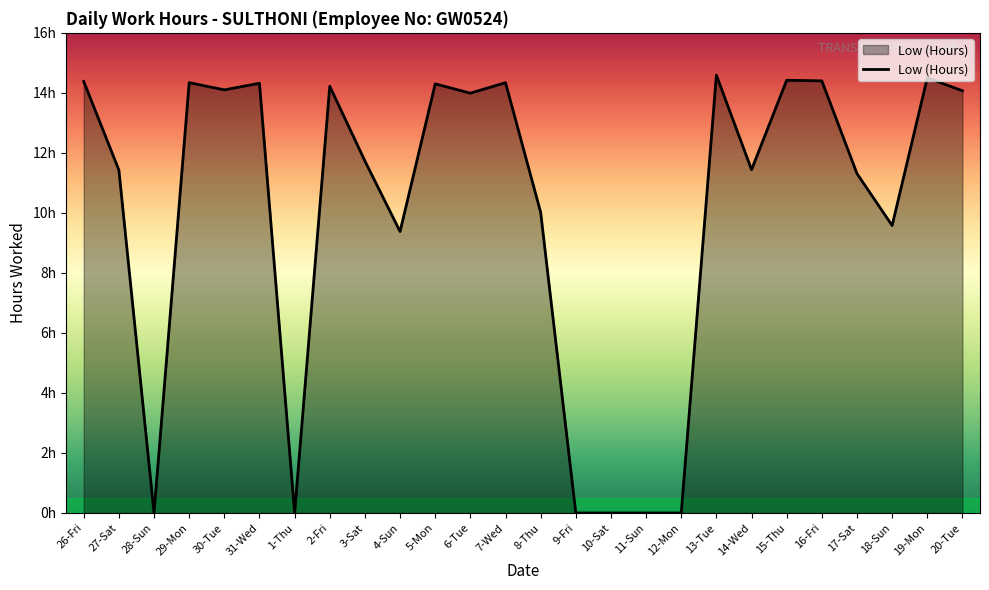

Is this an area chart (filled region under the line)?

Yes